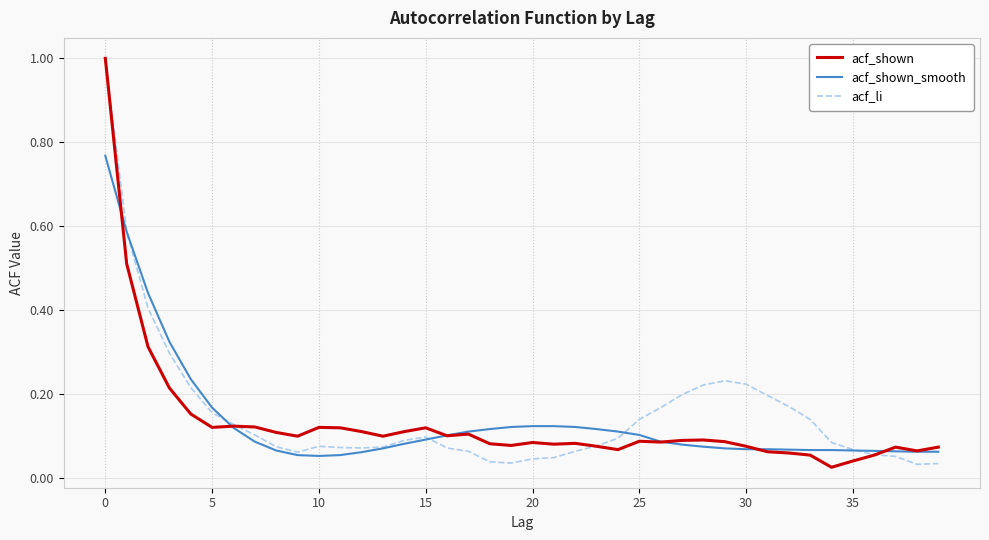

True or false: acf_shown and acf_li cross at least once.

True